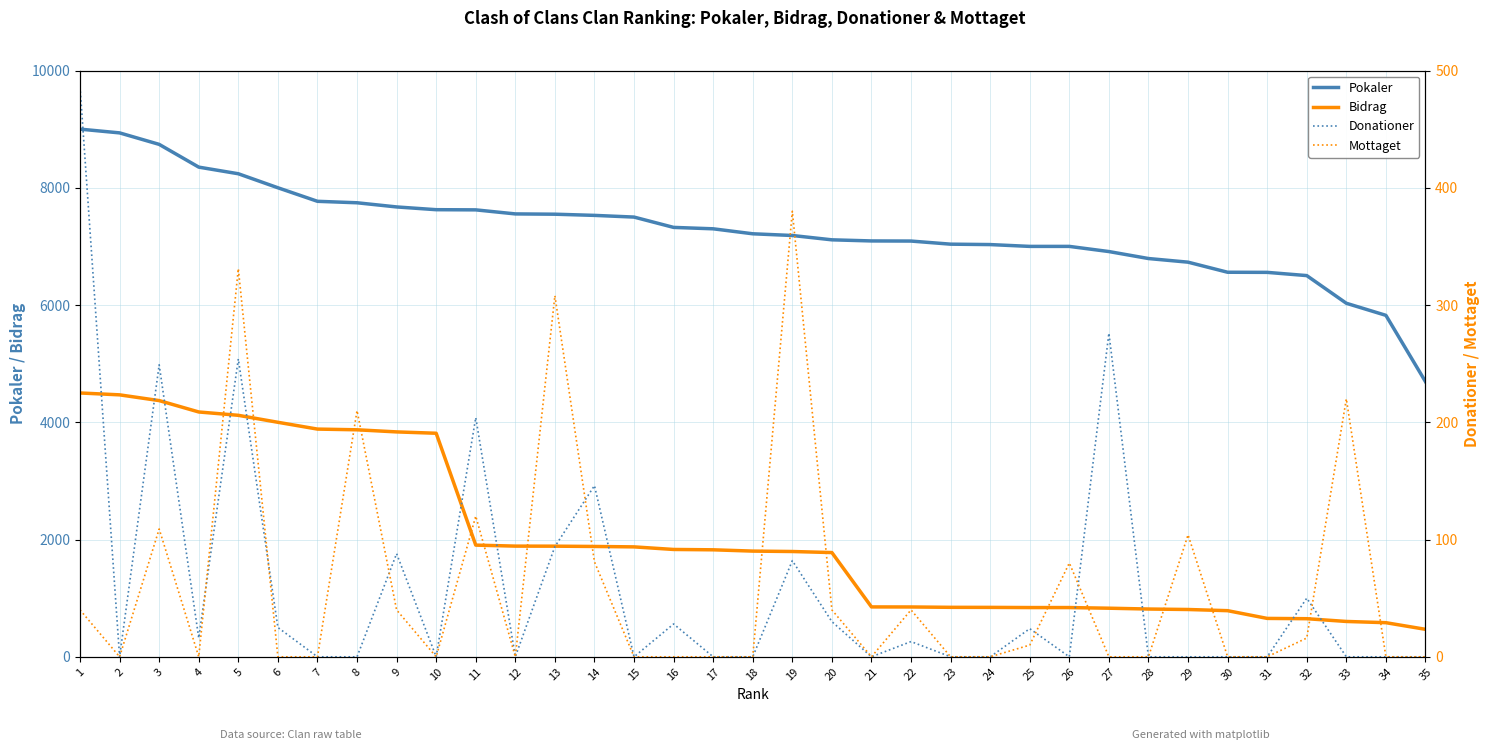

True or false: Donationer has more than 2 interior local peaks.

True